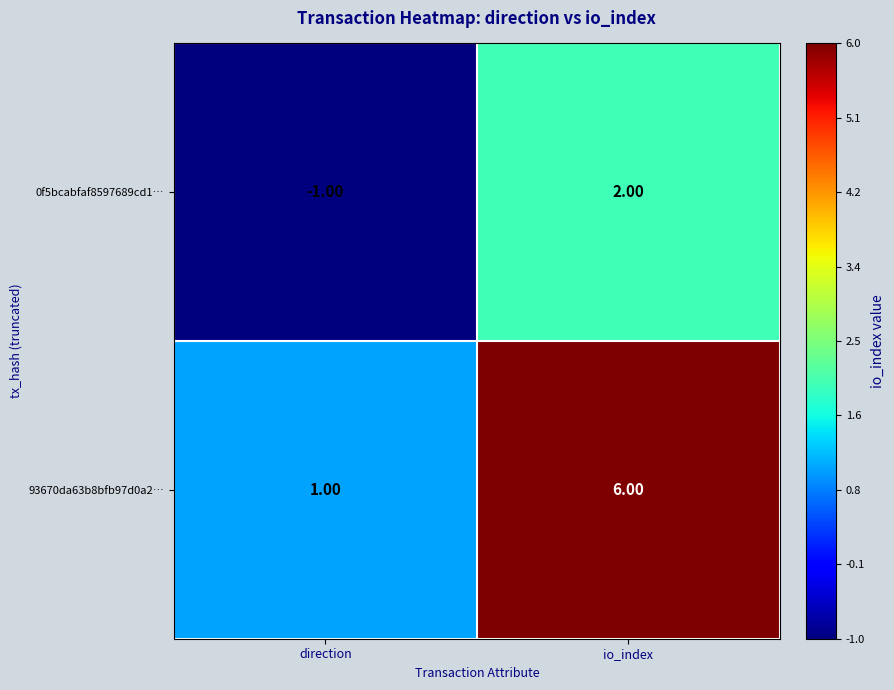

At which label is 0f5bcabfaf8597689cd1… closest to 0?

direction